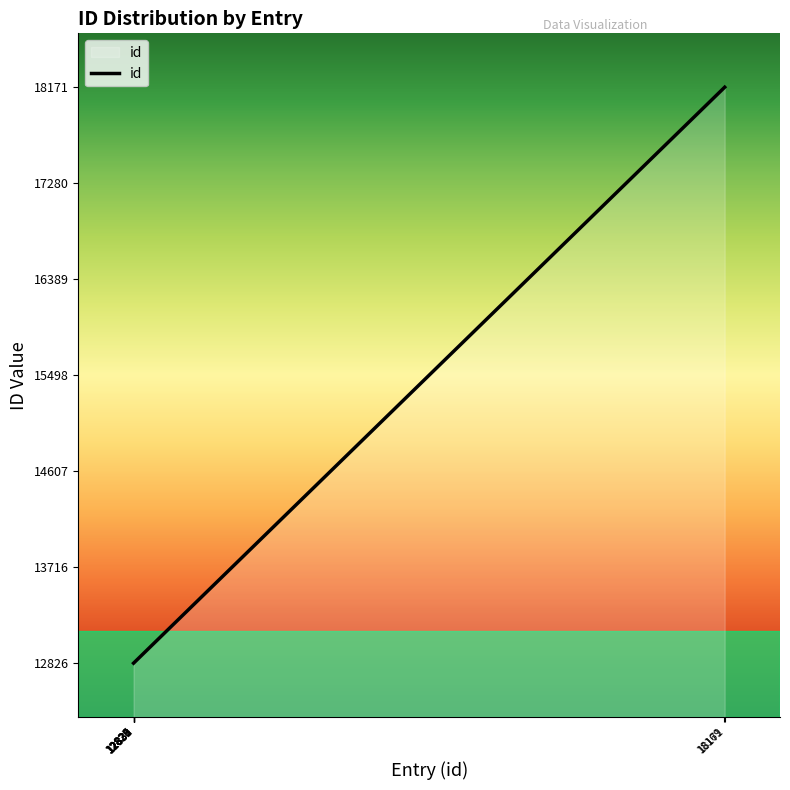

What is the value of the 7th point from the left?

12832